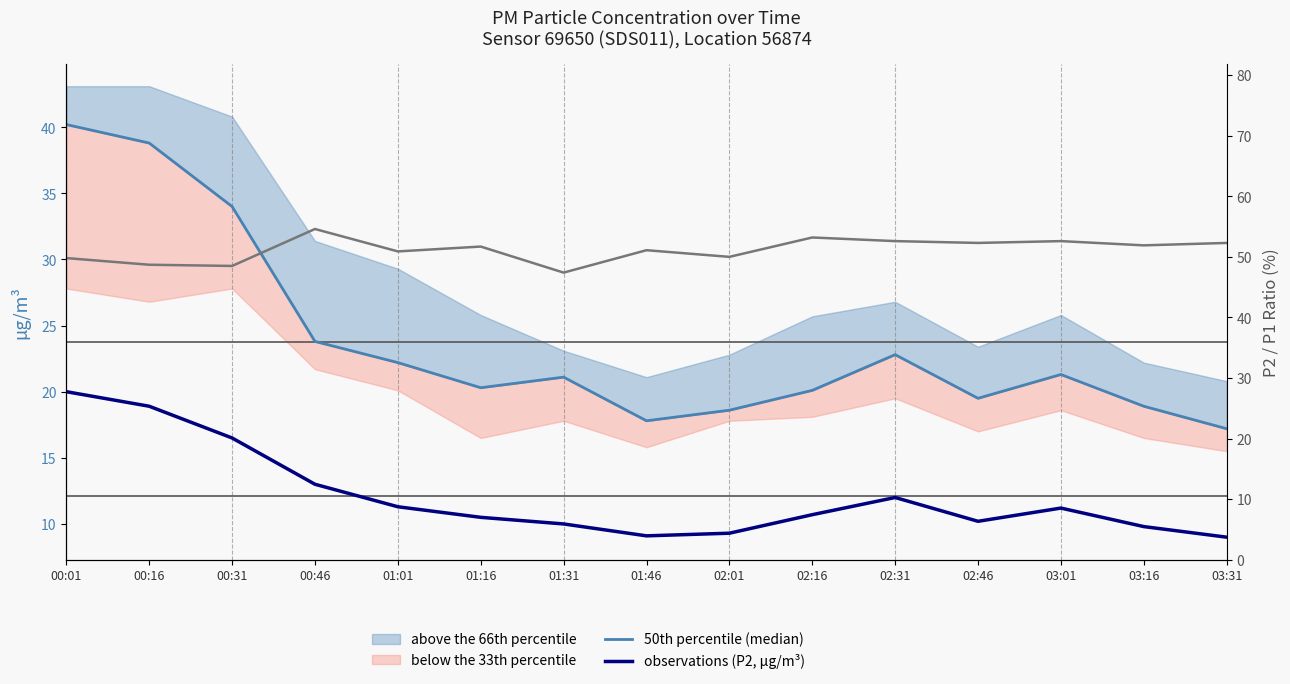

Does the chart display data point markers on the line(s)?

No